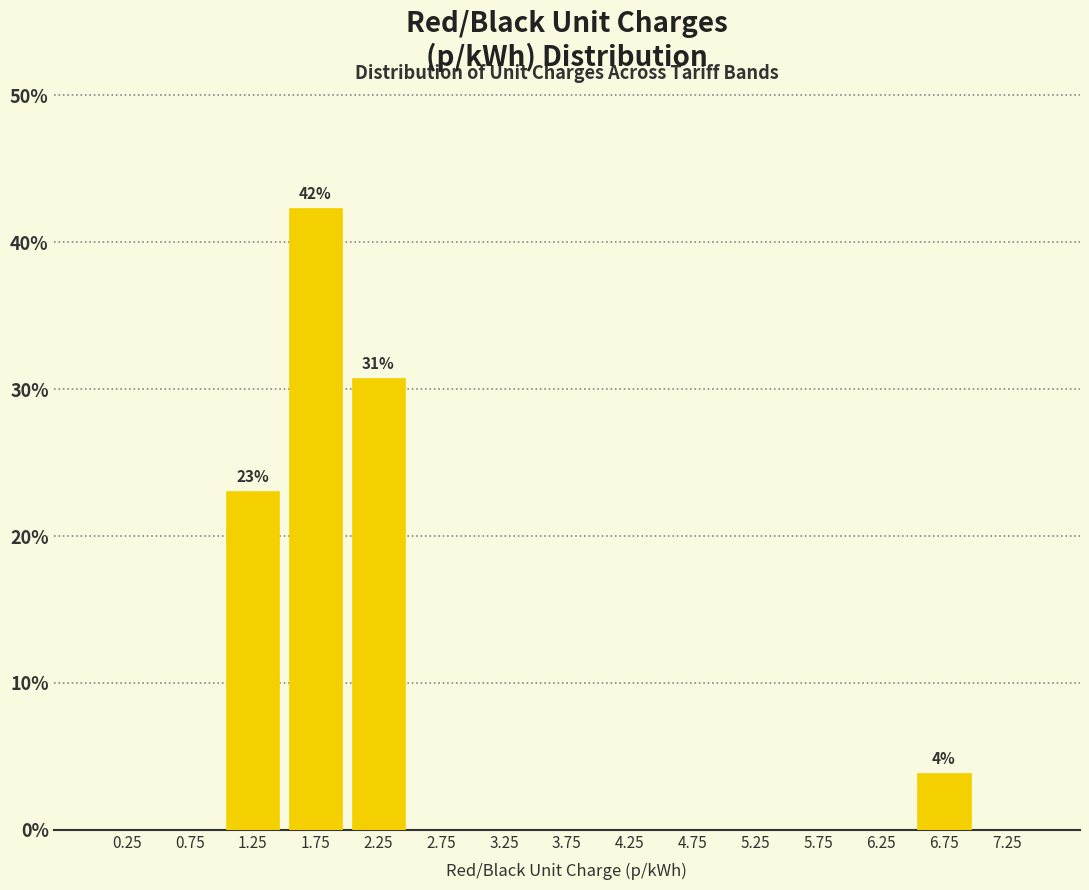

Which range on the x-axis has the tallest bar?

1.5 to 2.0